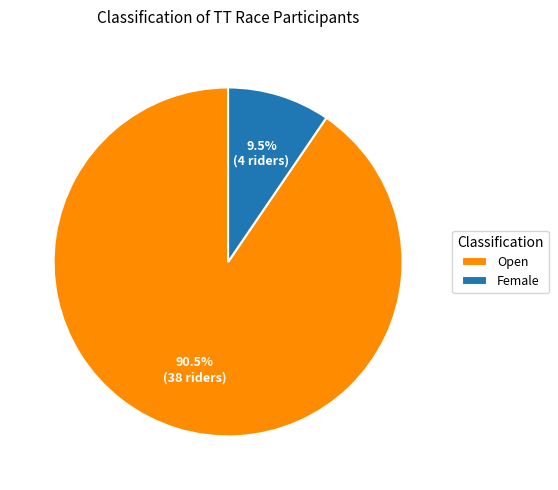

Which has a higher value, Female or Open?

Open